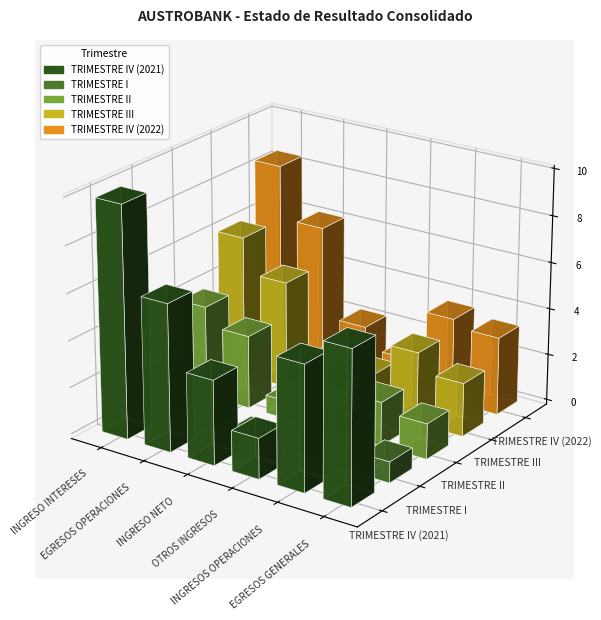

What is the lowest value of the TRIMESTRE II series?

775802.1